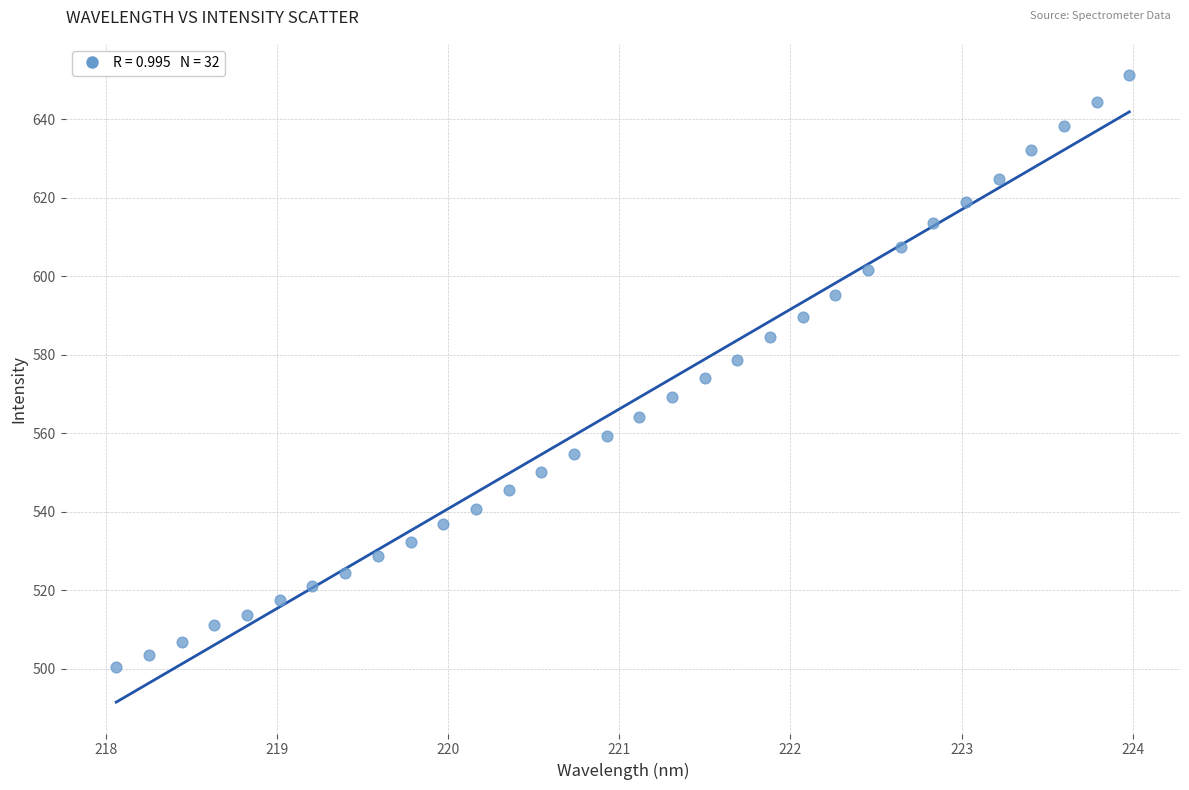

What is the range of X values (max minus min)?

5.9